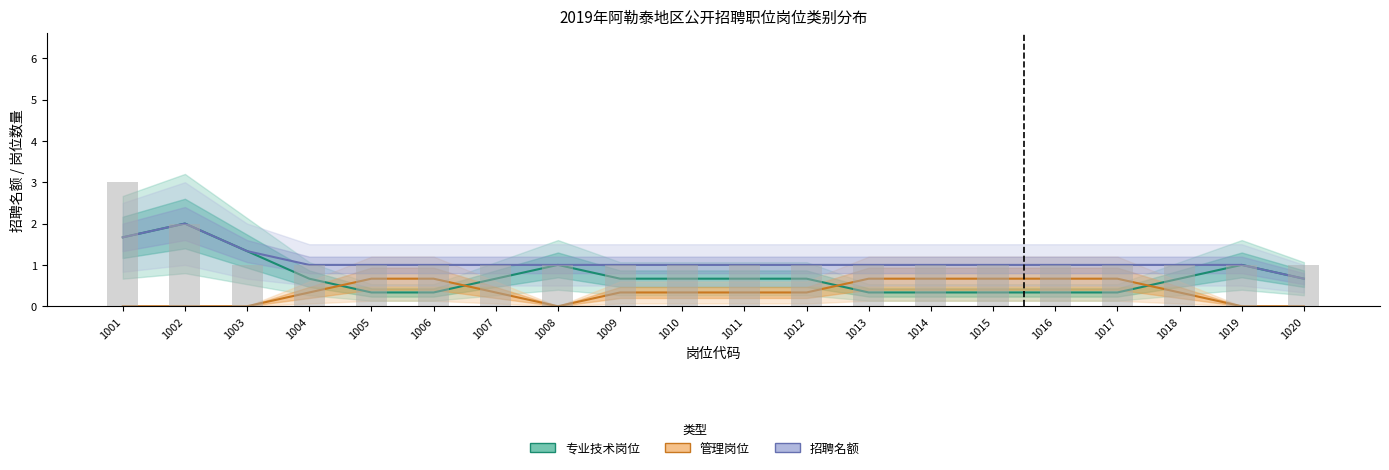

List the series in order of their overall mean, lowest first.

管理岗位, 专业技术岗位, 招聘名额